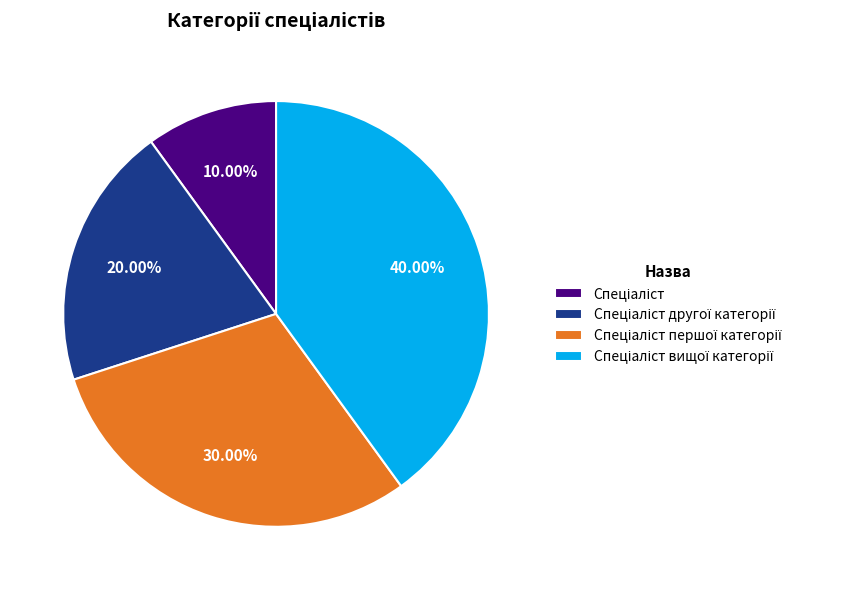

Does any single category account for the majority?

No